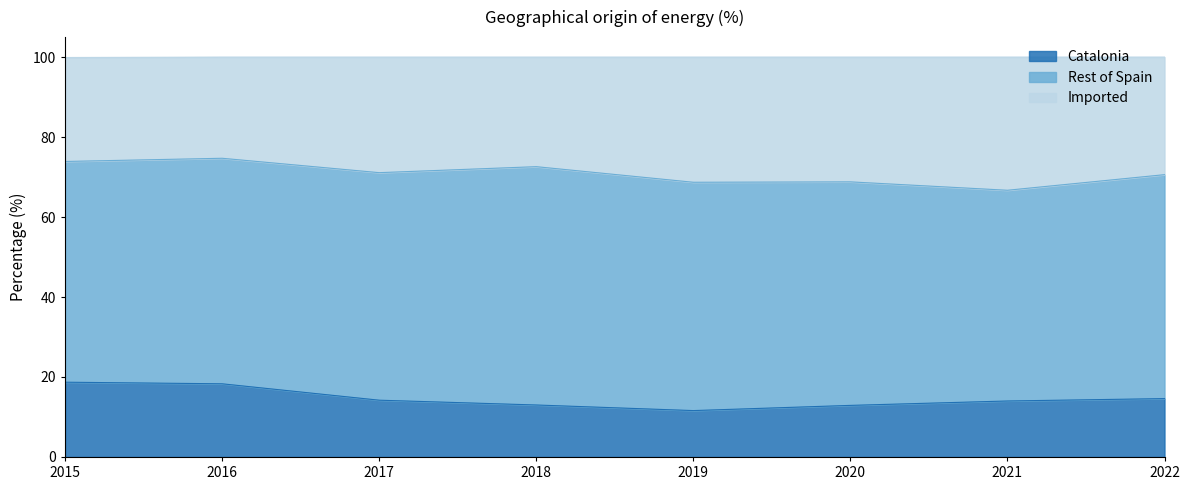

True or false: Imported and Catalonia cross at least once.

False